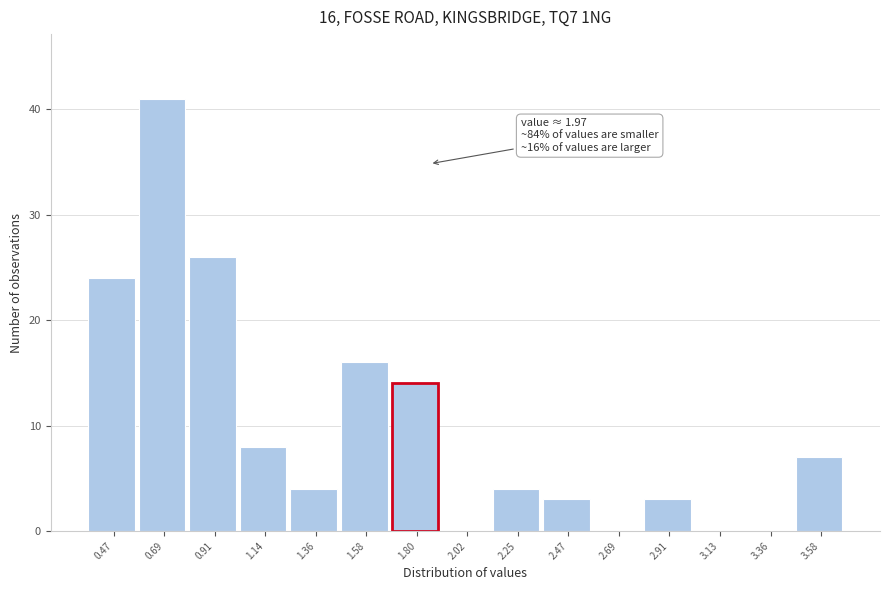

Reading right to left, what are all the values shown in this chart?

3.58=7	3.36=0	3.13=0	2.91=3	2.69=0	2.47=3	2.25=4	2.02=0	1.80=14	1.58=16	1.36=4	1.14=8	0.91=26	0.69=41	0.47=24